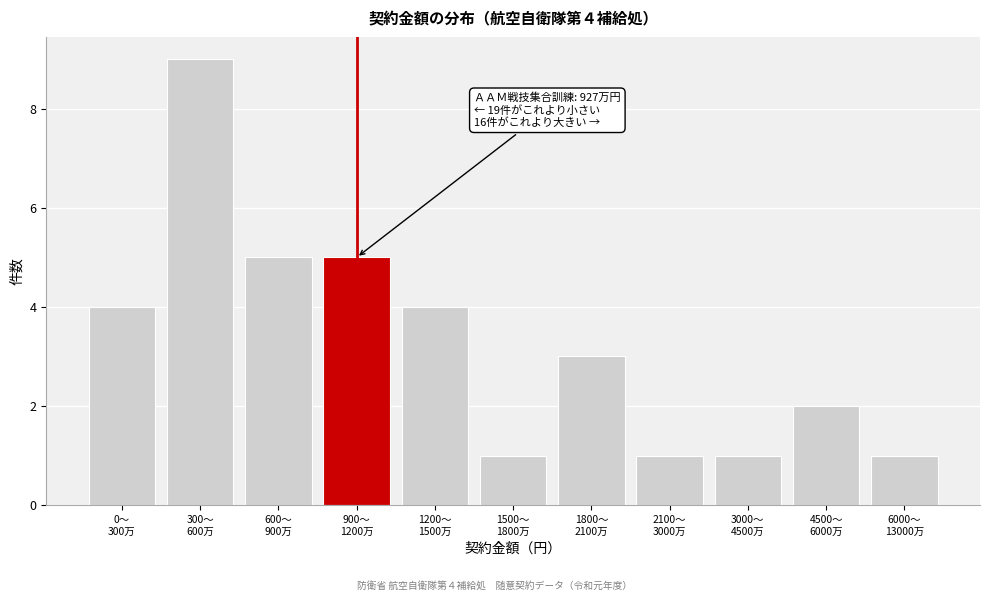

Reading right to left, transcribe all the data shown in this chart.

1	2	1	1	3	1	4	5	5	9	4